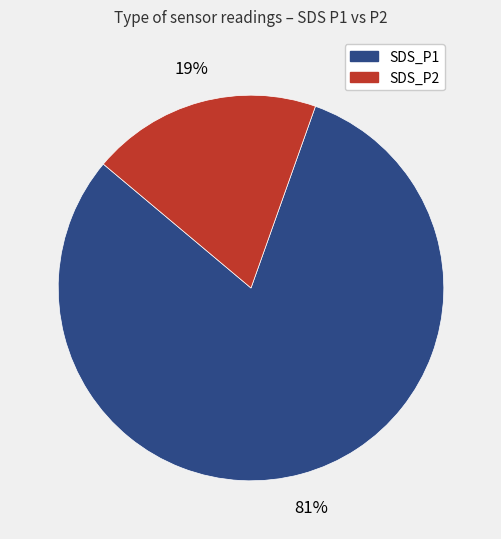

What is the smallest slice in the pie chart?

SDS_P2